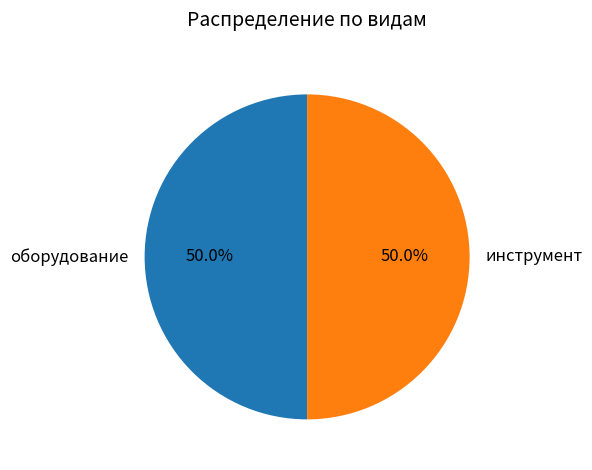

What percentage is NOT represented by инструмент?

50.0%